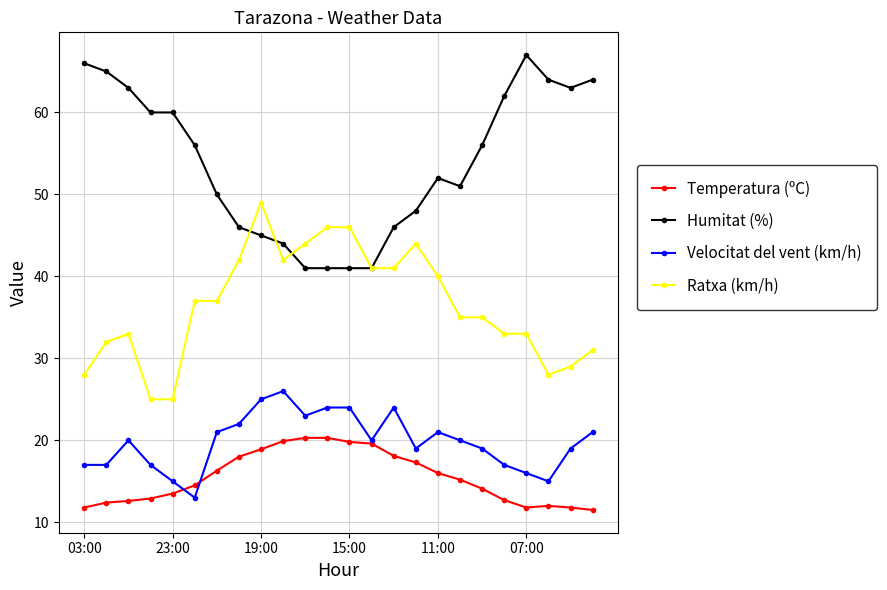

What is the minimum value for Ratxa (km/h)?

25.0